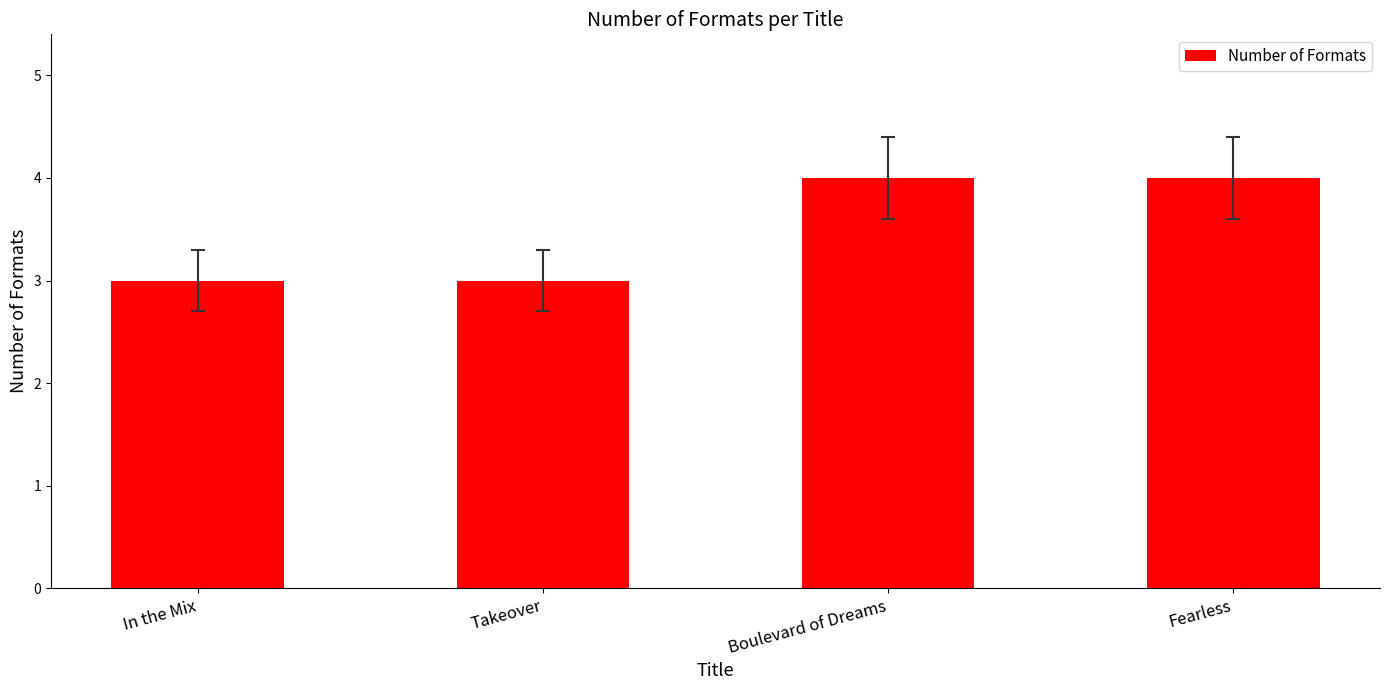

What is the minimum value shown in the chart?

3